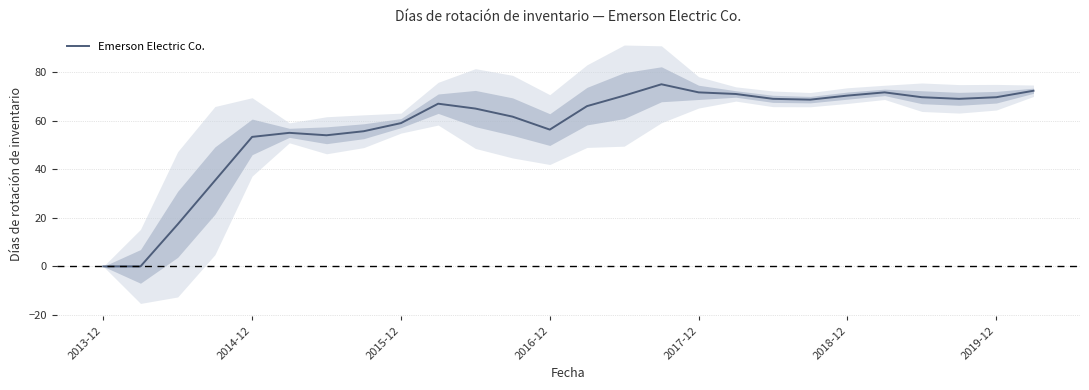

How many values are below 67?

13